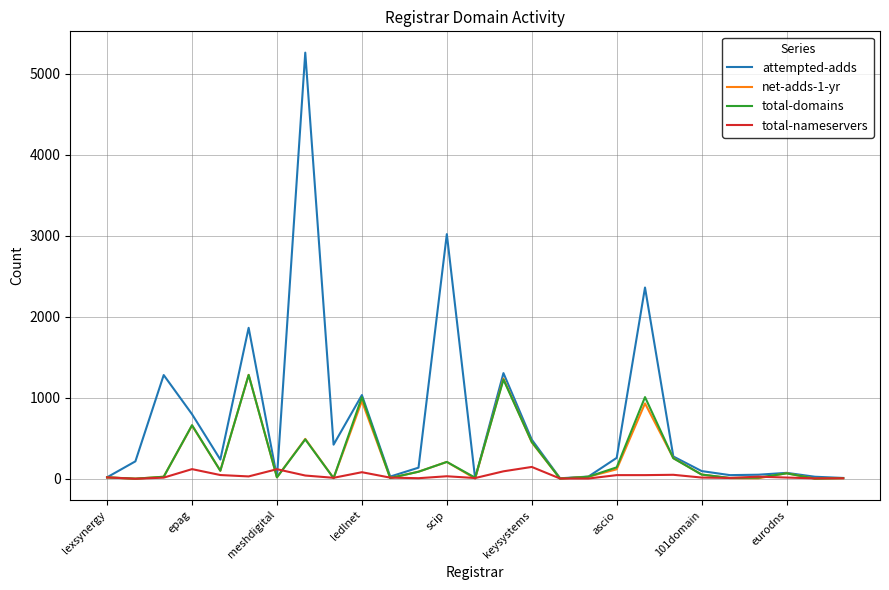

Which series has the largest range (max minus min)?

attempted-adds